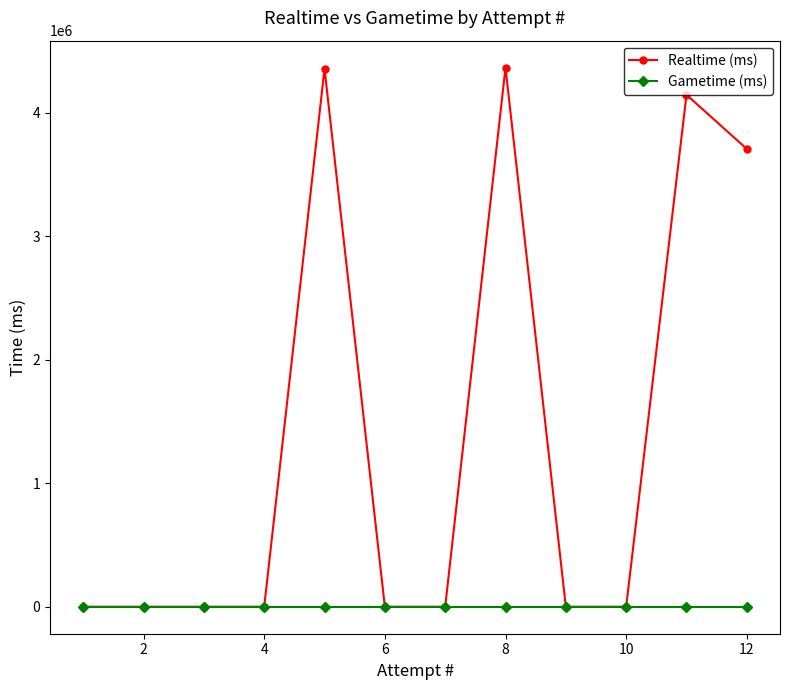

The value of Realtime (ms) at 4 is 0. True or false?

True